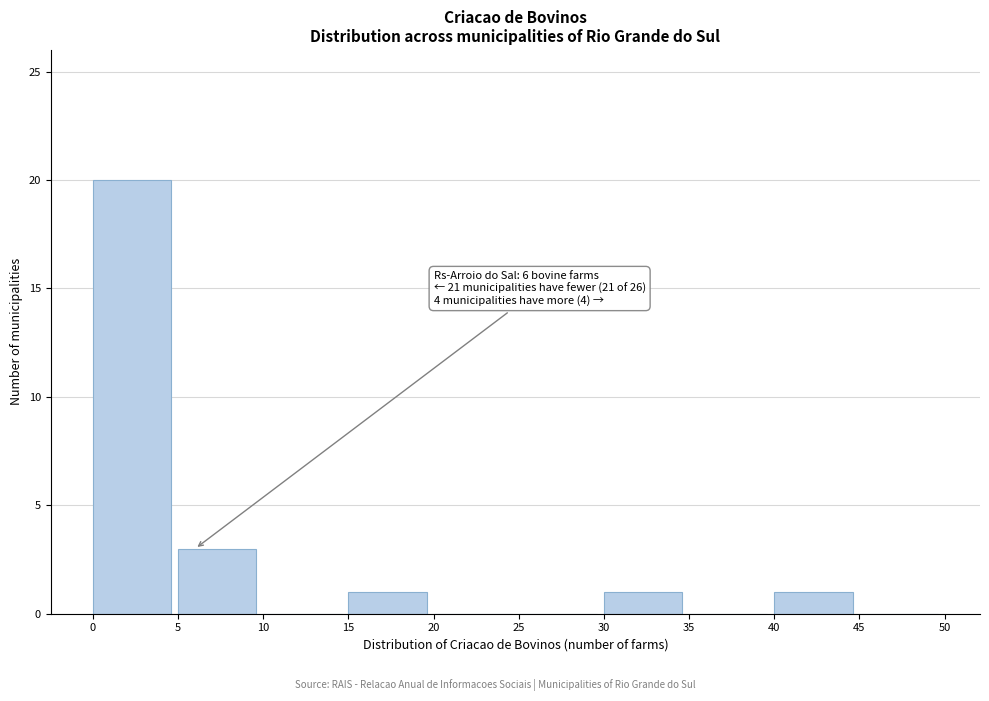

Which range on the x-axis has the tallest bar?

0 to 5